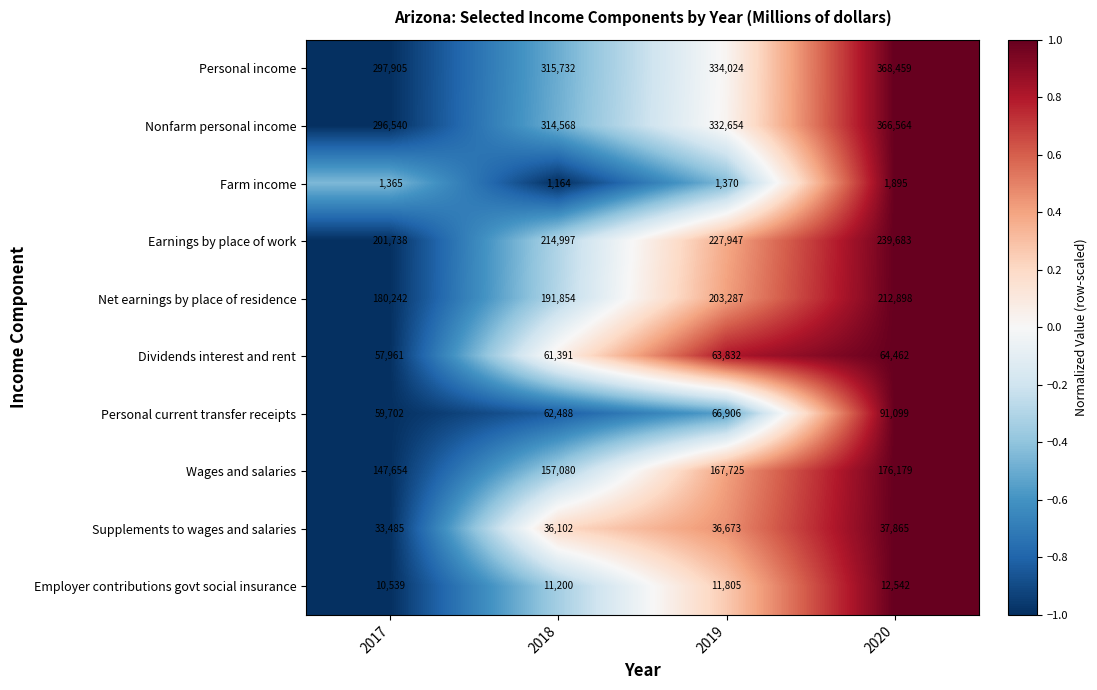

Where is Earnings by place of work nearest to the value 220710?

2018